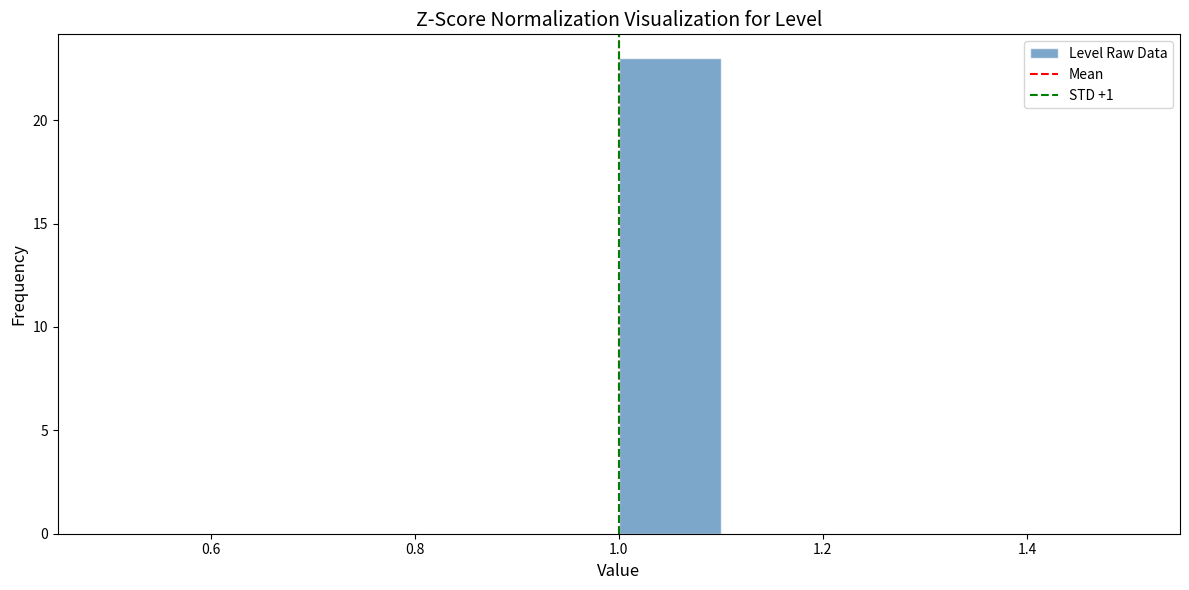

Which range on the x-axis has the tallest bar?

1.0 to 1.1